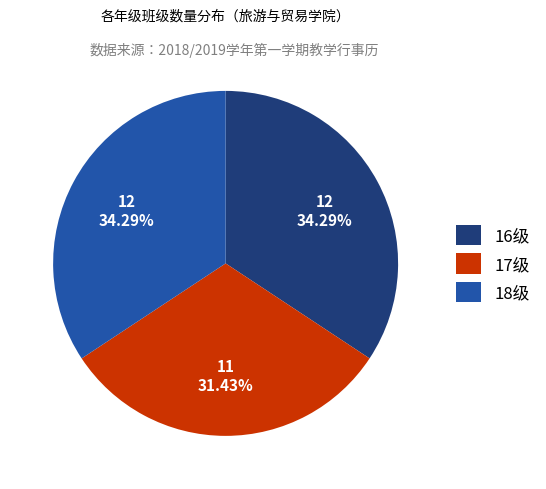

True or false: 18级 accounts for 23% of the total.

False